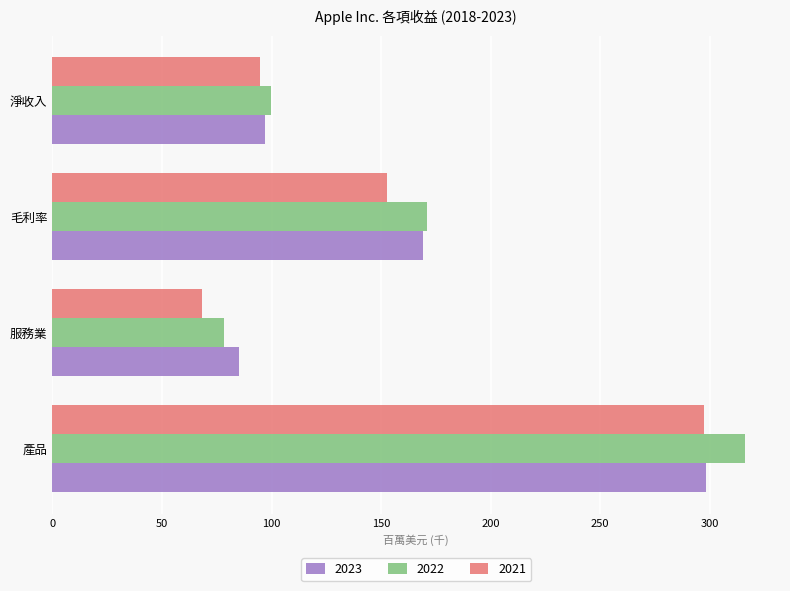

What is the approximate value of 2023 at 產品?

298.1